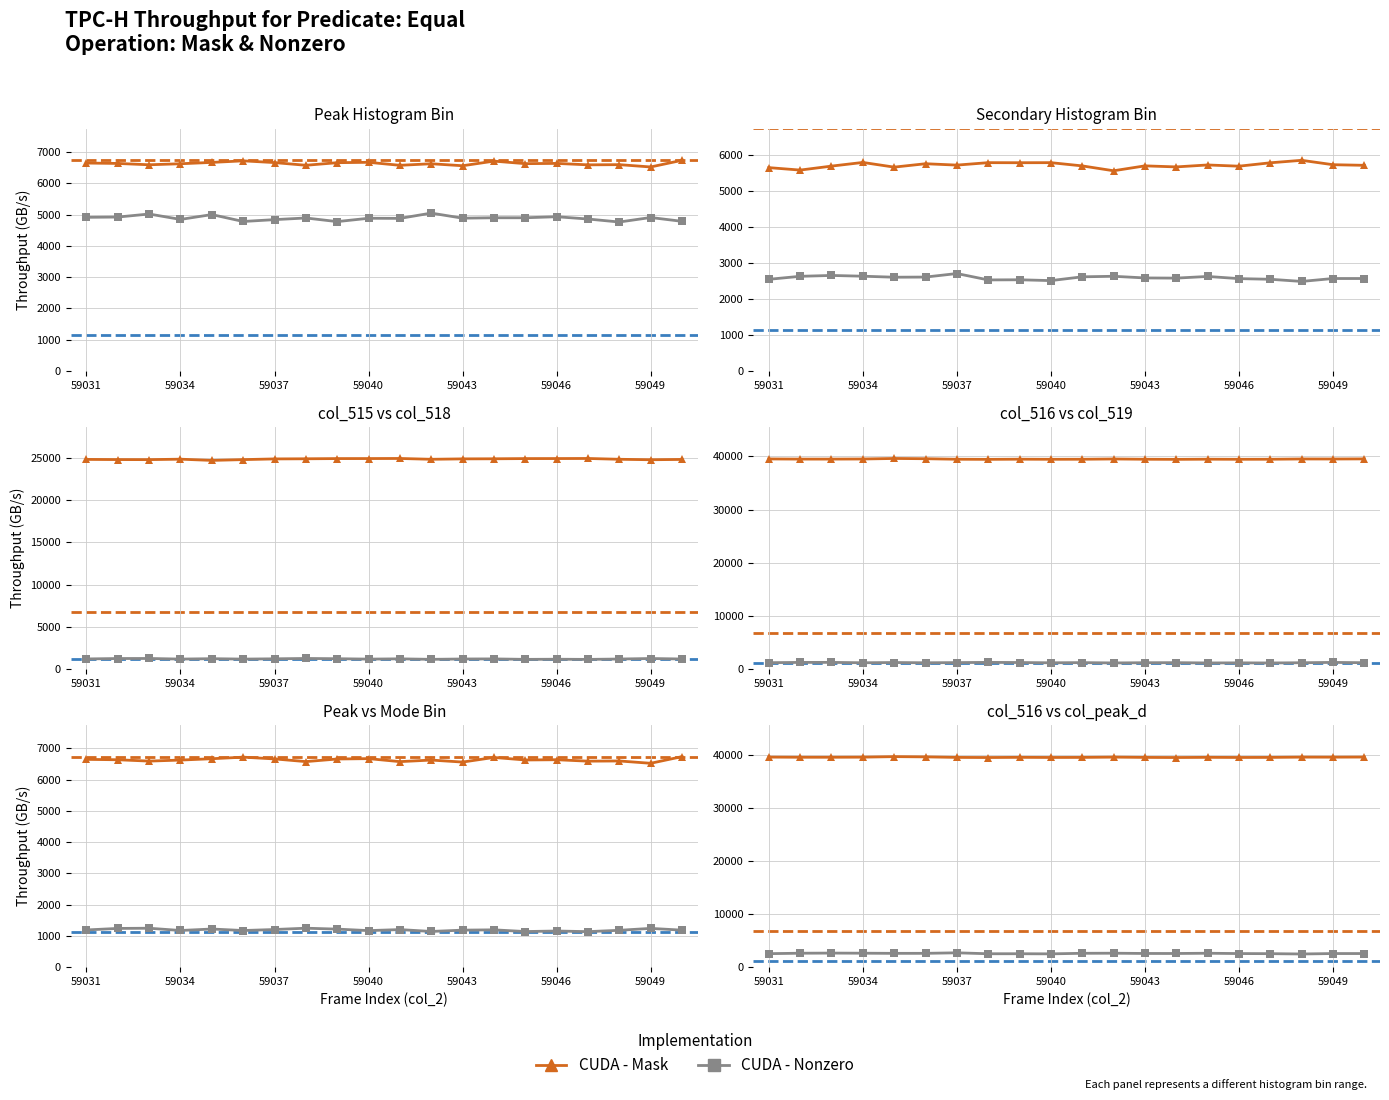

The CUDA - Nonzero series shows 2559 at 59046. True or false?

True